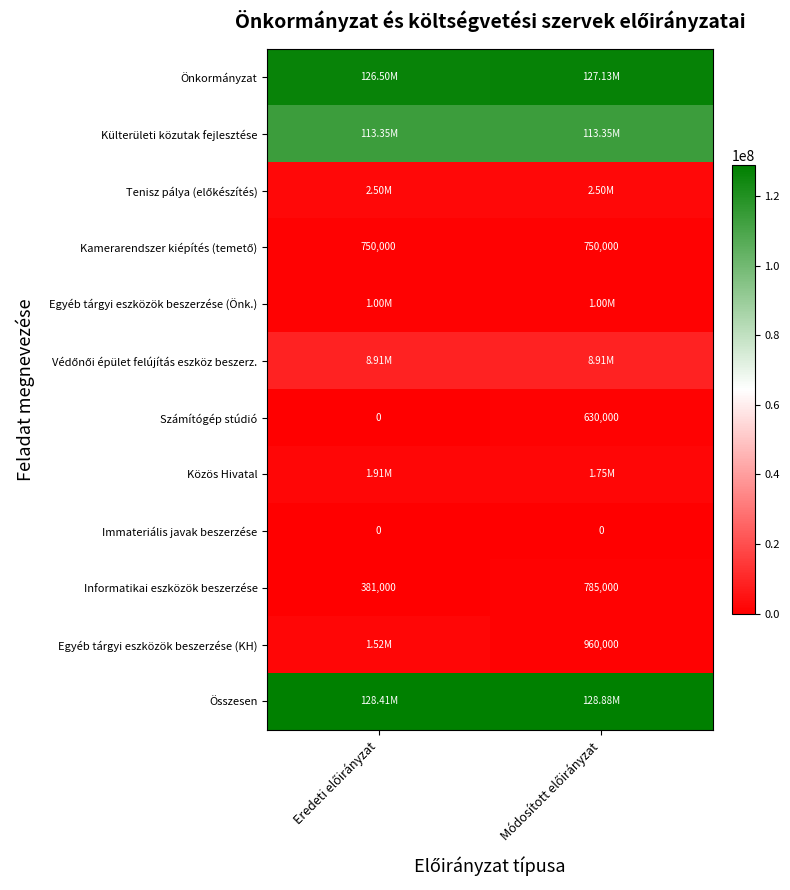

At which category is the sum across all series the highest?

Módosított előirányzat